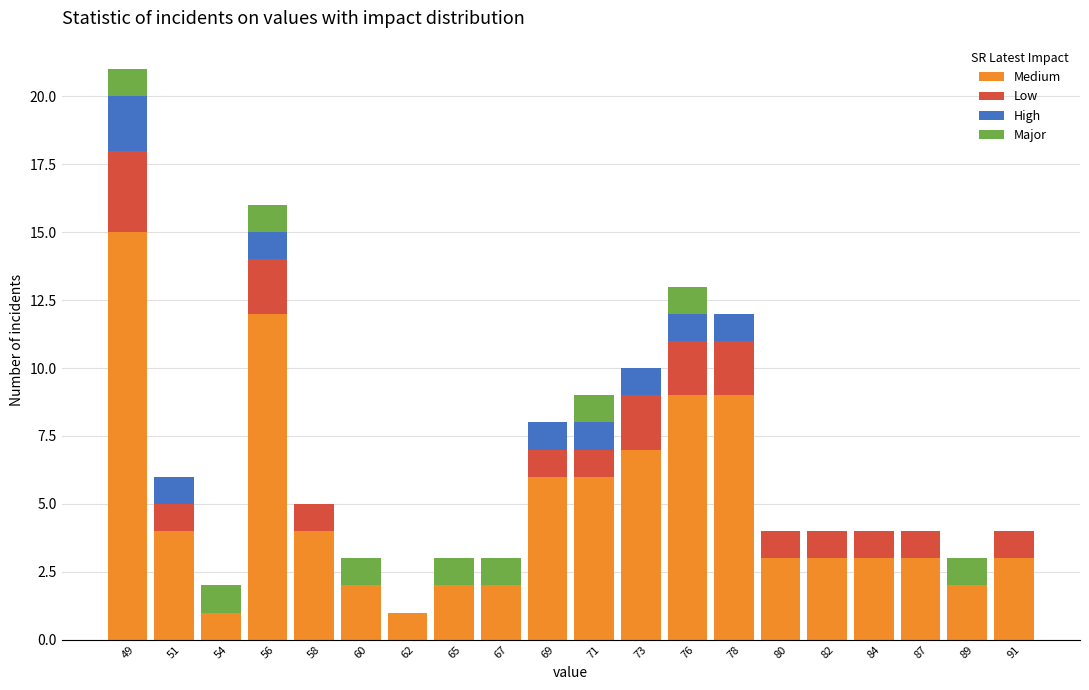

Reading left to right, list every stacked bar in this chart as the range it spans on the x-axis followed by its total height. Neither the bar edges nor the heights are printed on the chart, so give them approximately, as read against the axes.

48.1 to 50.3: 21
50.3 to 52.5: 6
52.5 to 54.7: 2
54.7 to 56.9: 16
56.9 to 59.1: 5
59.1 to 61.3: 3
61.3 to 63.5: 1
63.5 to 65.7: 3
65.7 to 67.9: 3
67.9 to 70.1: 8
70.1 to 72.3: 9
72.3 to 74.5: 10
74.5 to 76.7: 13
76.7 to 78.9: 12
78.9 to 81.1: 4
81.1 to 83.3: 4
83.3 to 85.5: 4
85.5 to 87.7: 4
87.7 to 89.9: 3
89.9 to 92.1: 4